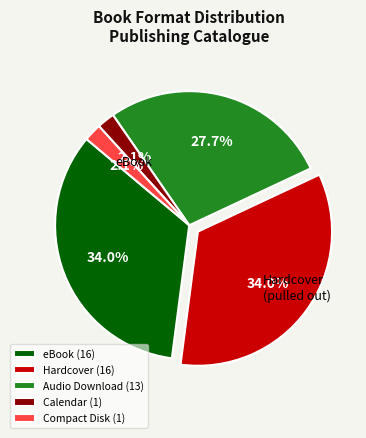

Combined, do Hardcover (16) and Compact Disk (1) account for over 50%?

No